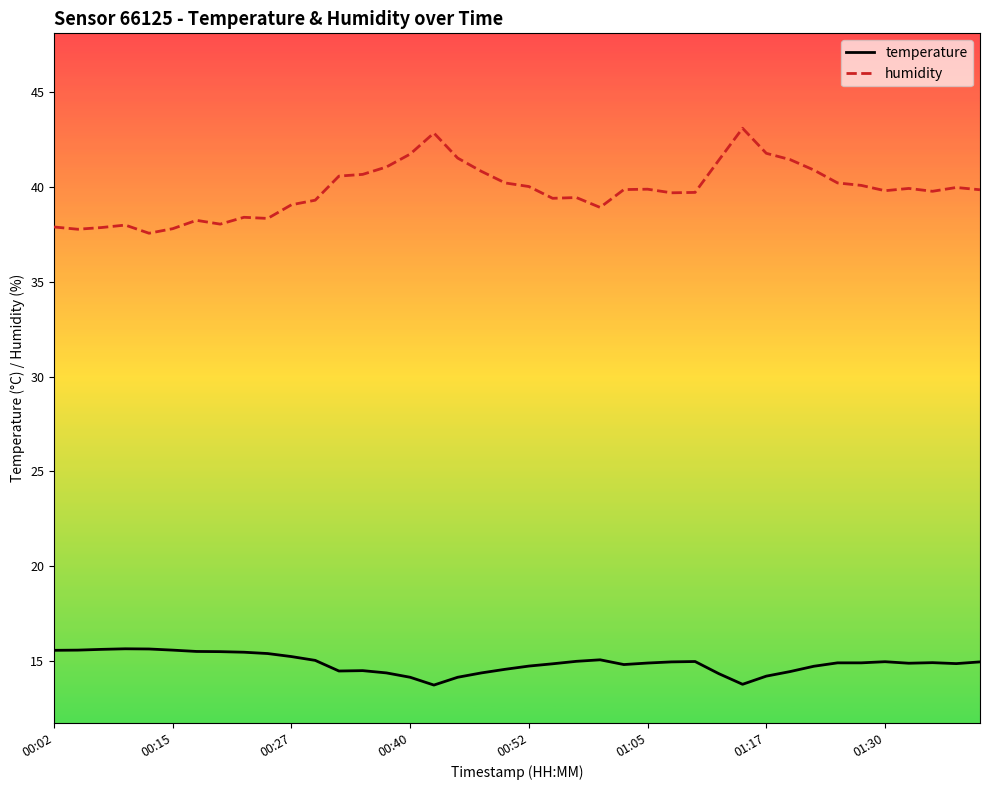

What is the average value of the temperature series?

14.9